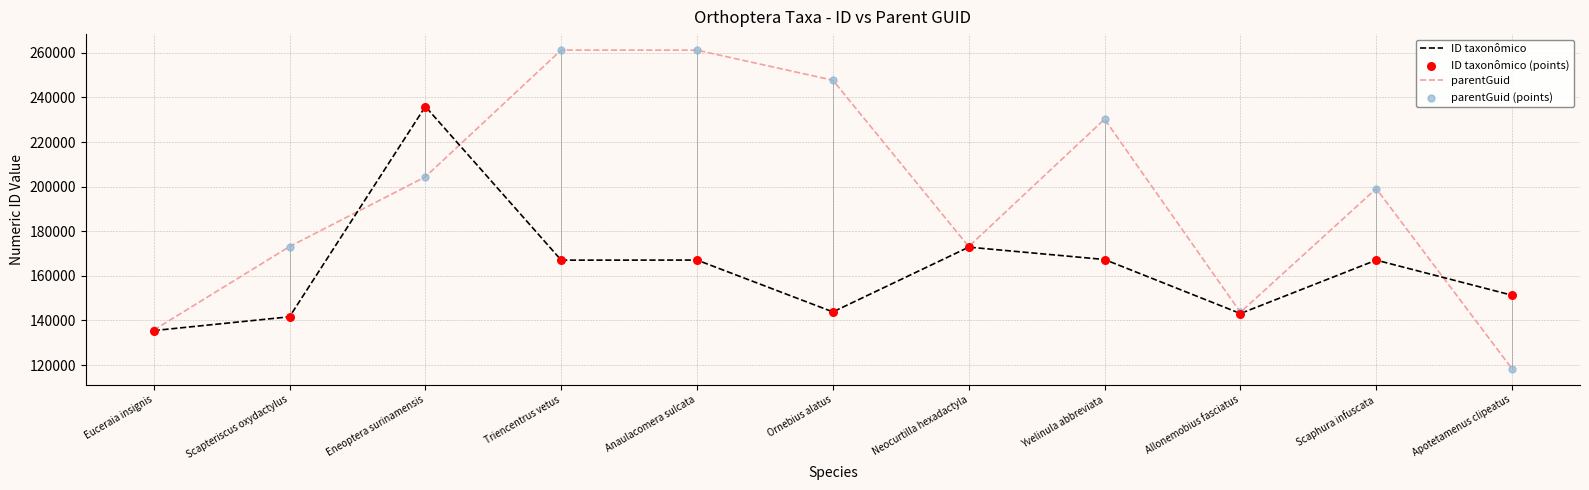

Which series has the largest range (max minus min)?

parentGuid